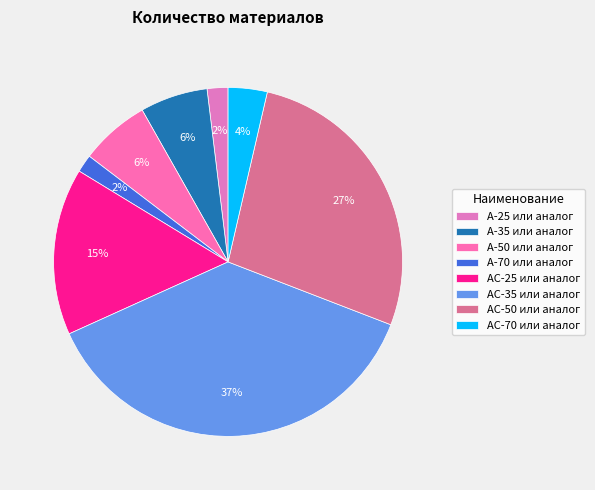

Is it true that АС-50 или аналог is 40% of the pie?

False